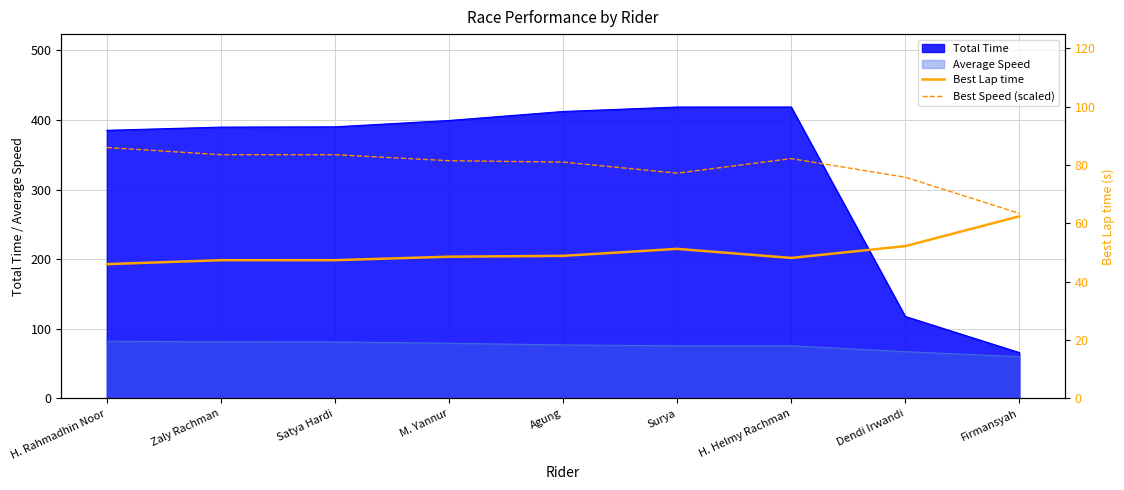

At how many categories does at least one series exceed 49?

9